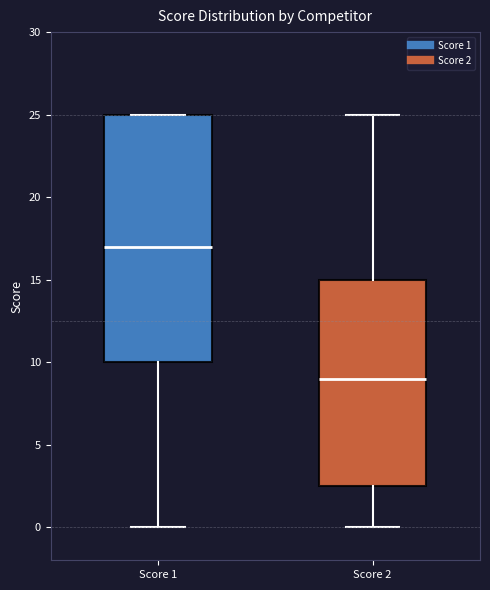

Which box is the tallest, from its lower edge to its upper edge?

Score 1